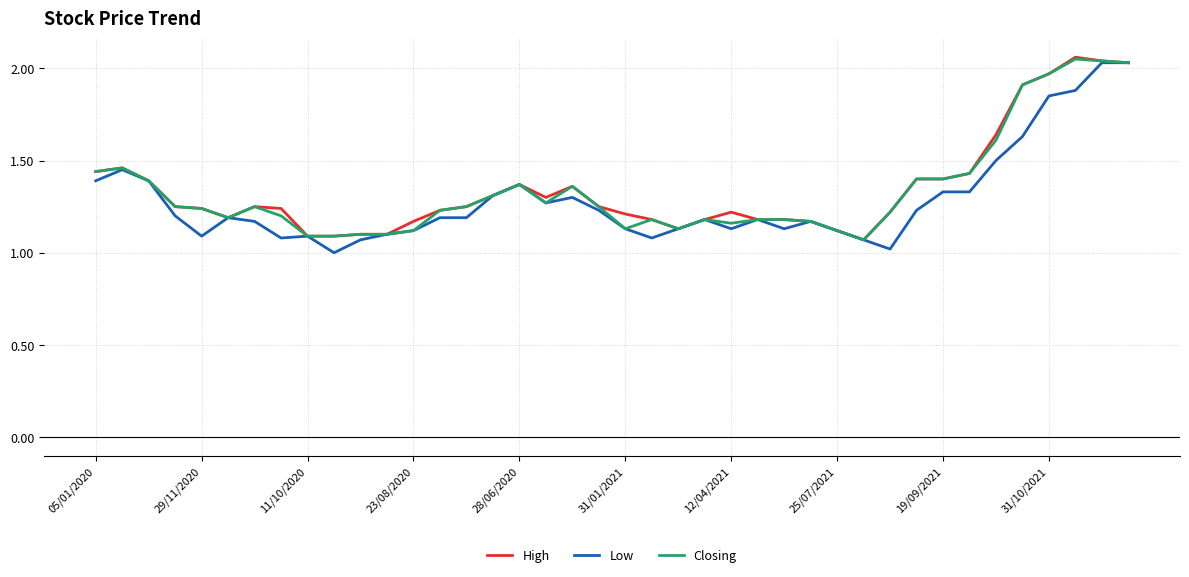

Does the chart have visible grid lines?

Yes